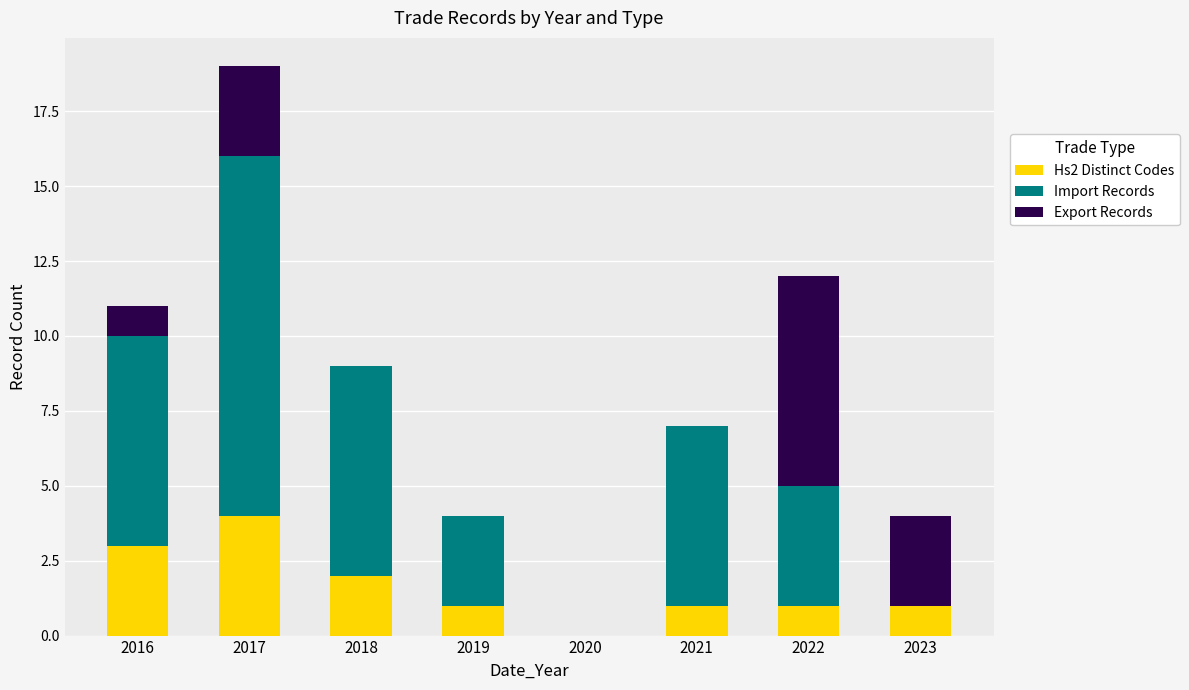

At which category is the sum across all series the highest?

2017